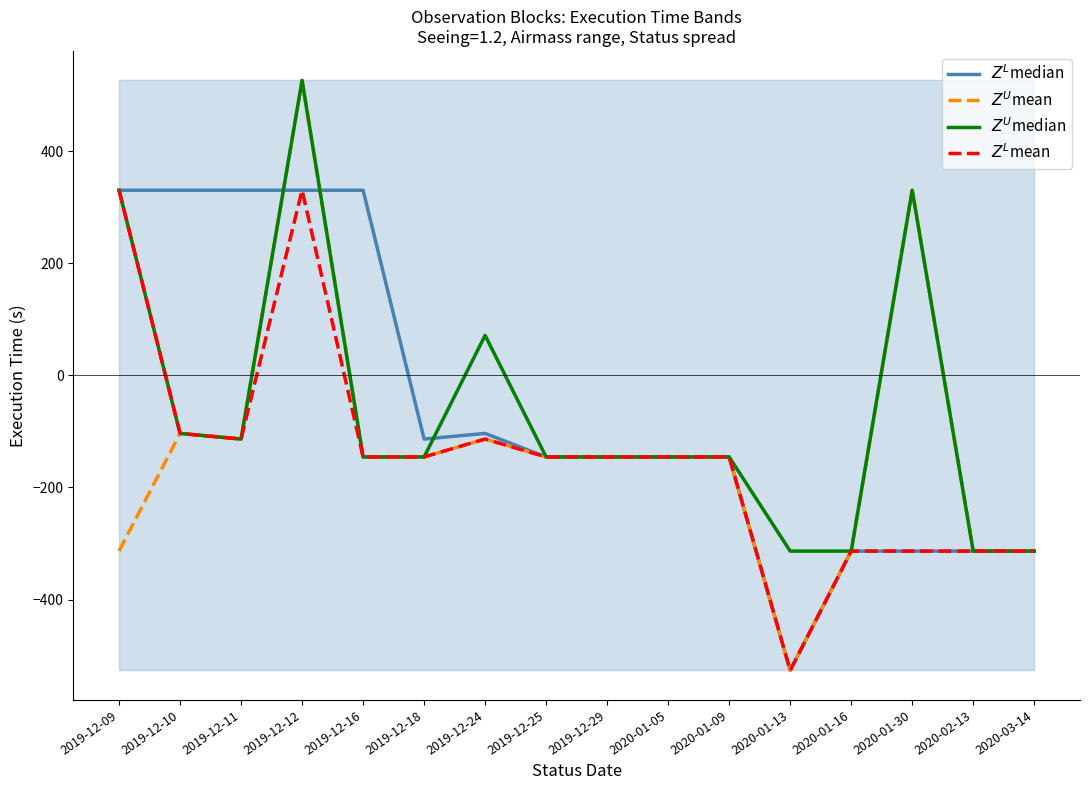

At how many categories does at least one series exceed 379?

1